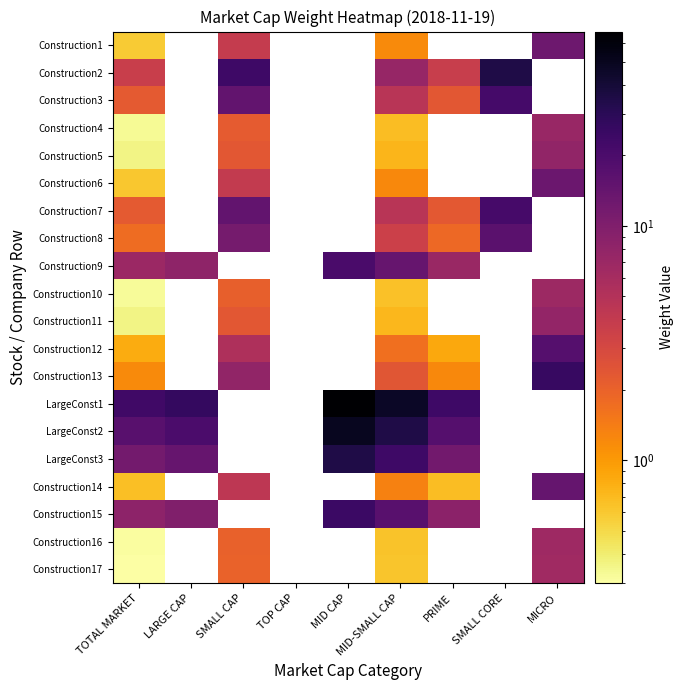

What is the sum of the Construction7 values at SMALL CAP and SMALL CORE?

36.1